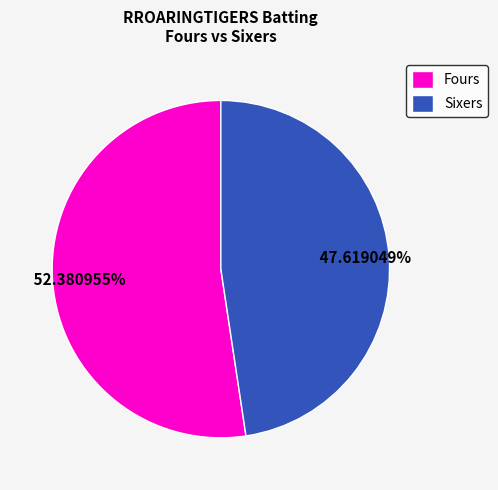

Count the number of slices in the pie.

2